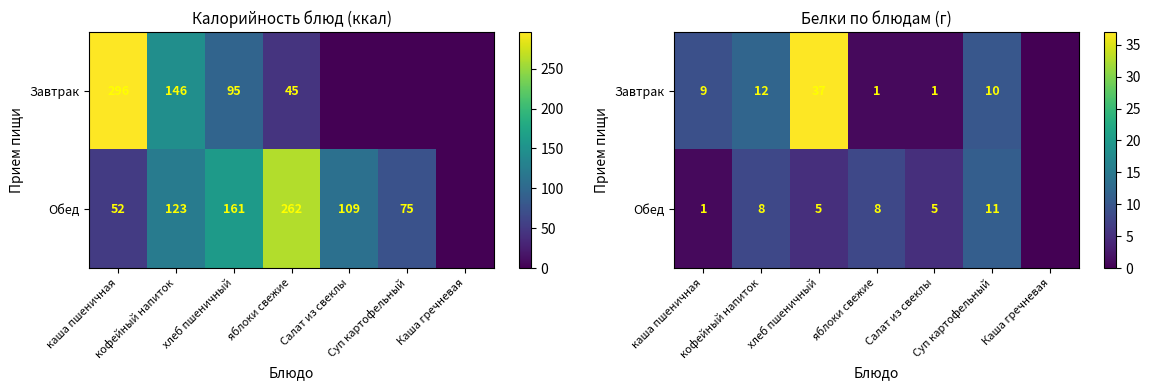

At which label does Завтрак first exceed 9?

кофейный напиток